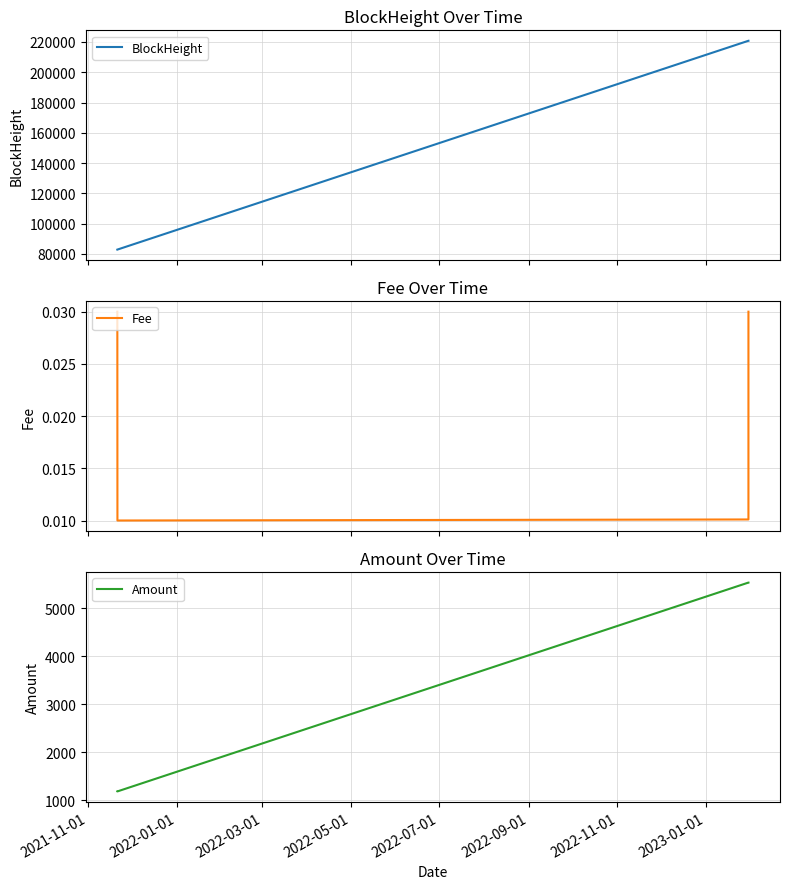

Does the chart have visible grid lines?

Yes